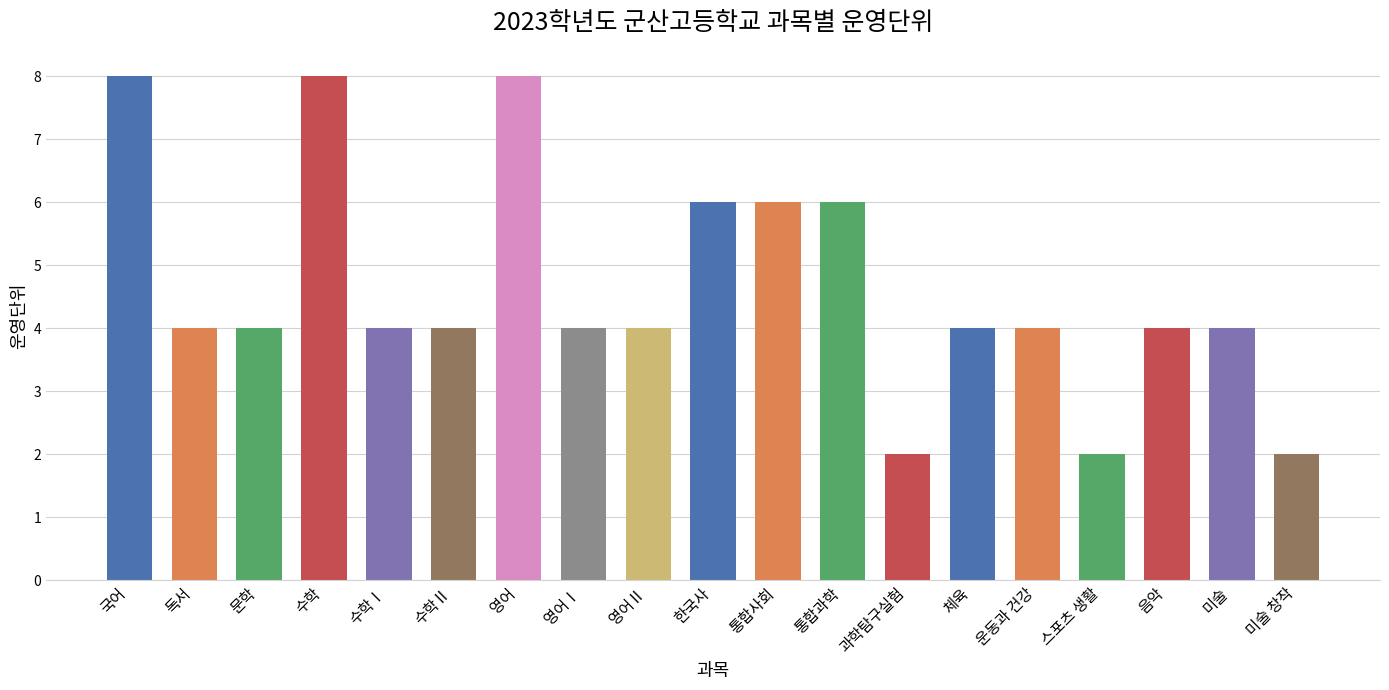

Which has a higher value, 수학 or 미술 창작?

수학